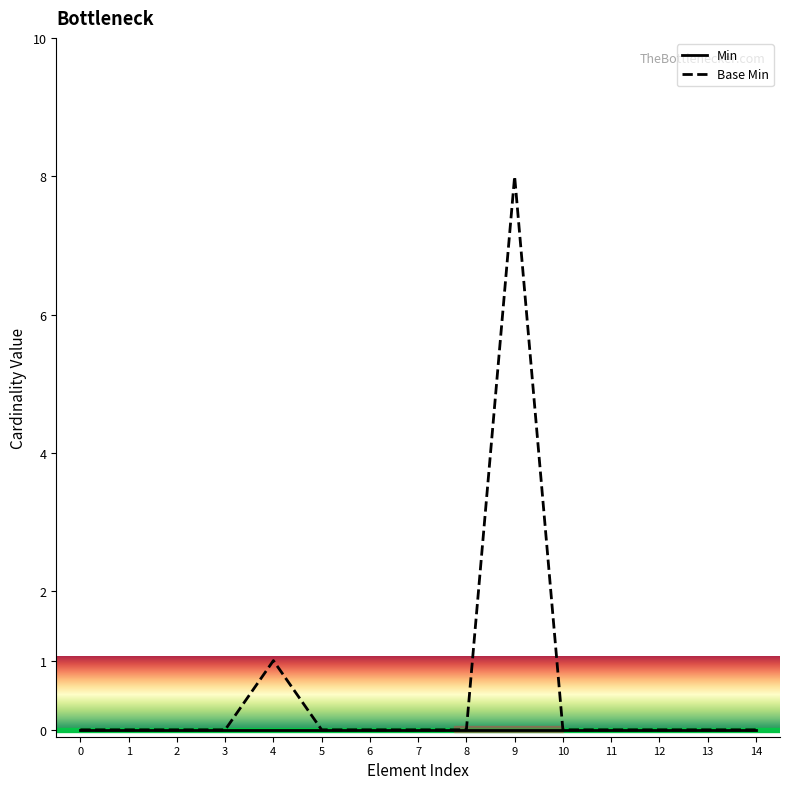

What is the greatest value displayed?

8